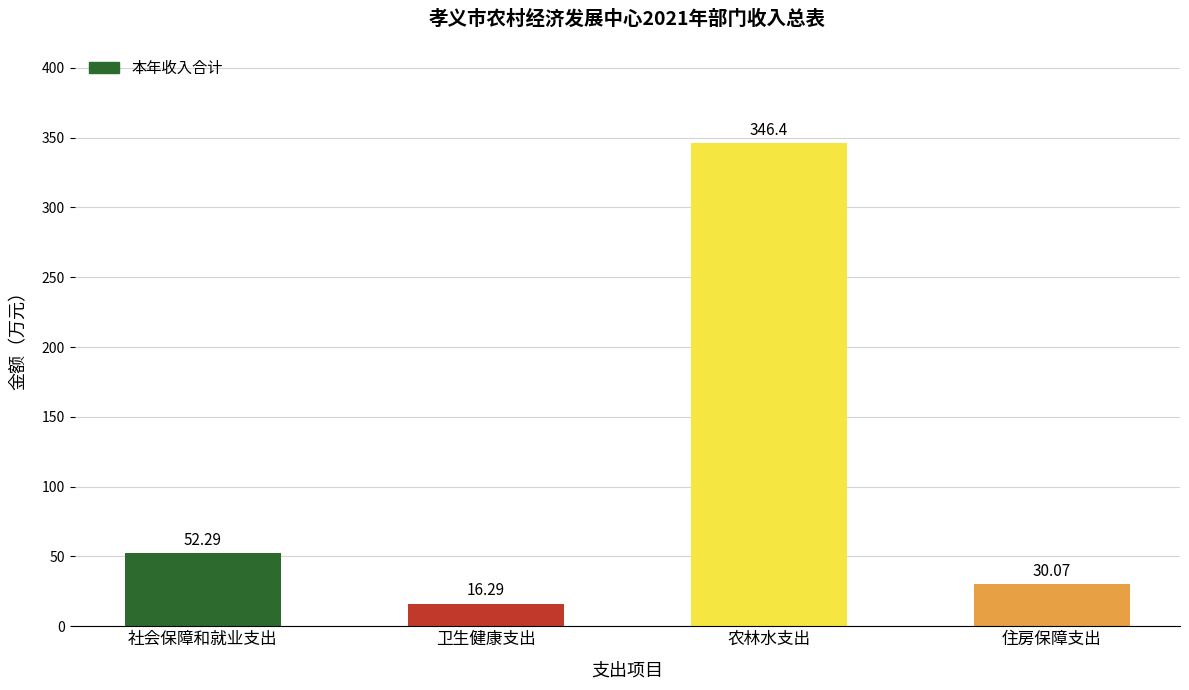

Reading left to right, list all the values displayed in this chart.

社会保障和就业支出=52.3	卫生健康支出=16.3	农林水支出=346.4	住房保障支出=30.1